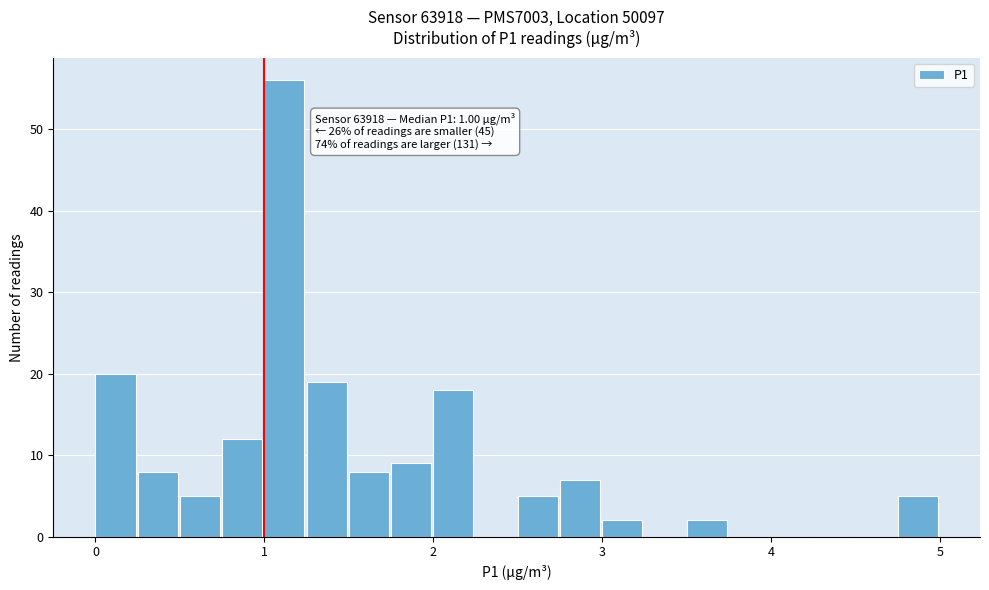

Read against the x-axis, roughly where is the centre of the tallest bar?

1.1